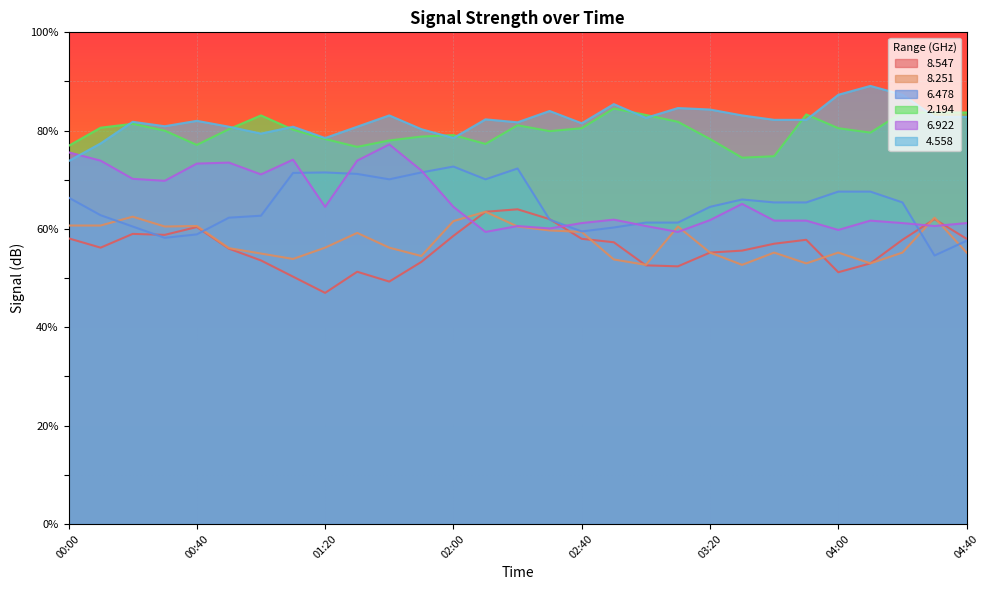

At which category does   4.558 reach its first local valley?

00:30